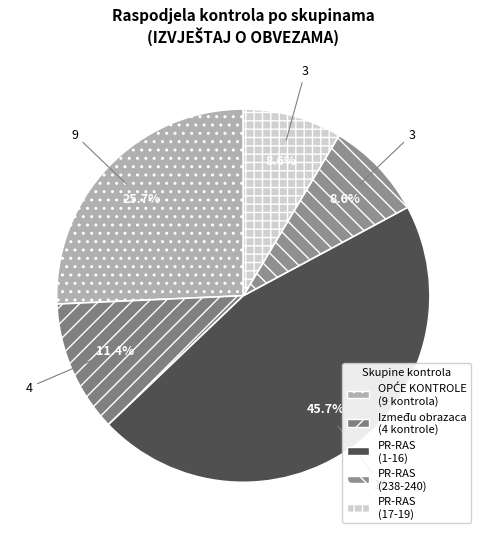

Count the number of slices in the pie.

5